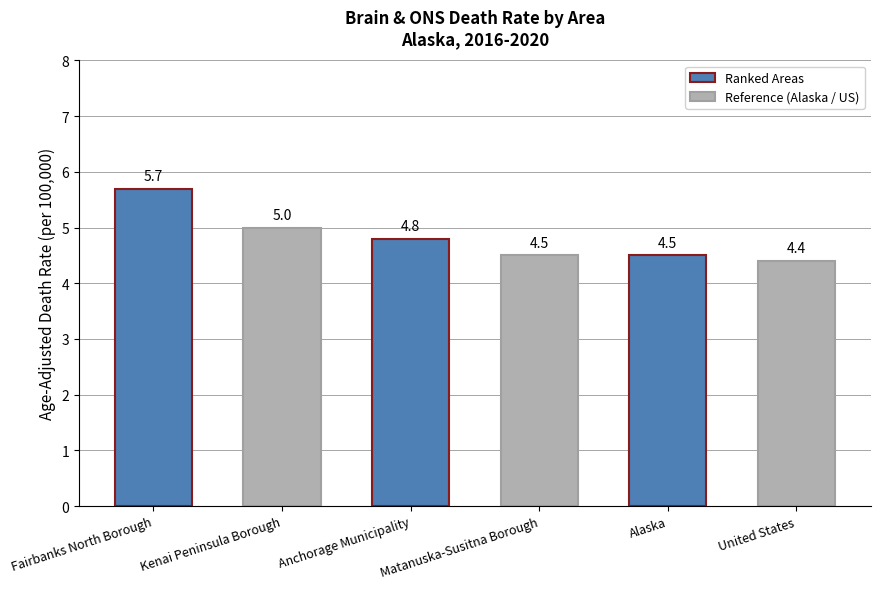

What is the sum of all values?

28.9